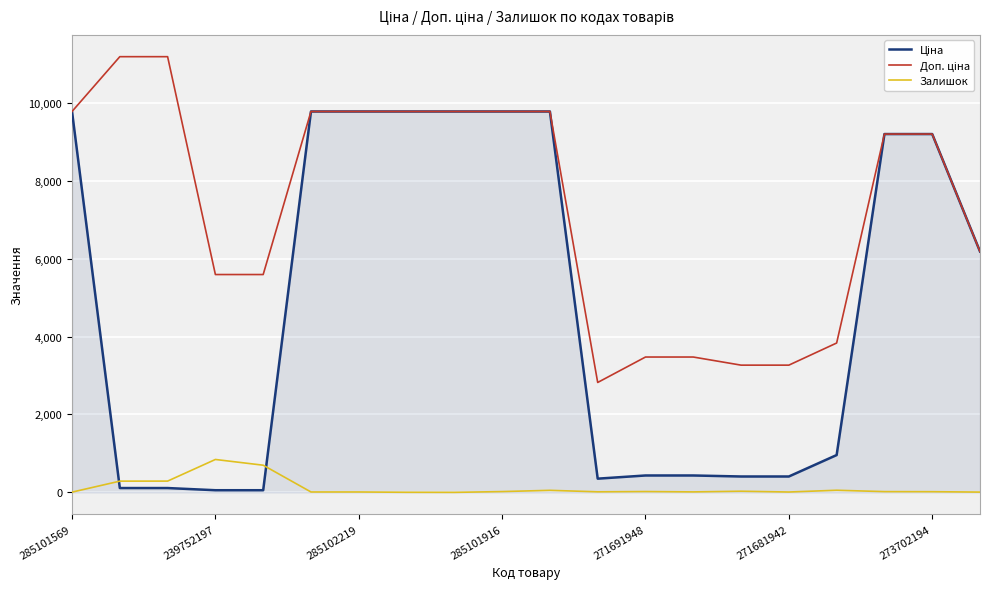

Which series has the widest spread of values?

Ціна